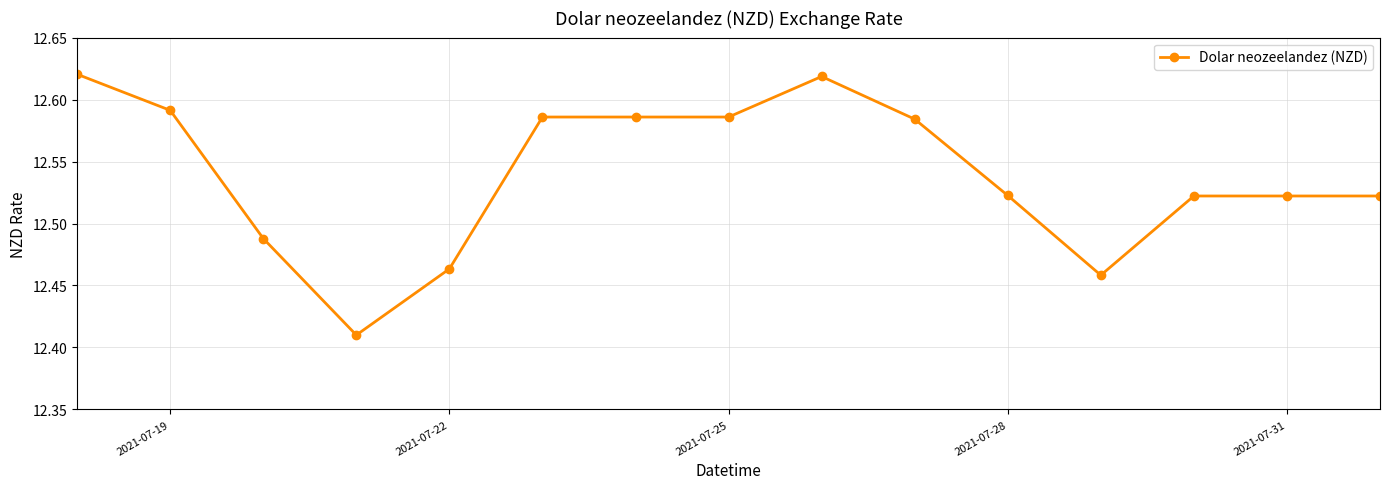

Count the values in the range 12 to 13.

15